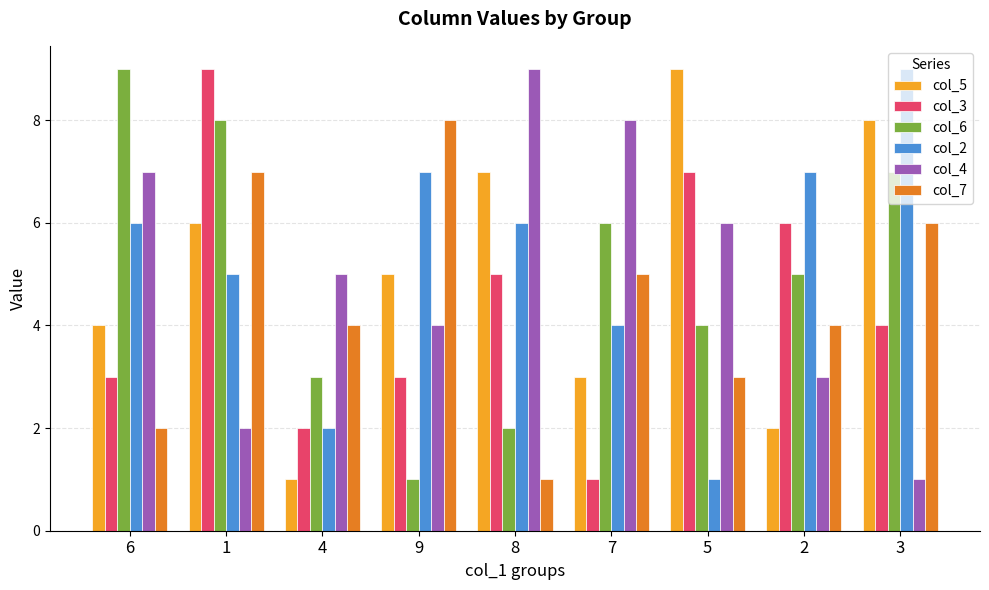

Which series has the largest total across all categories?

col_2